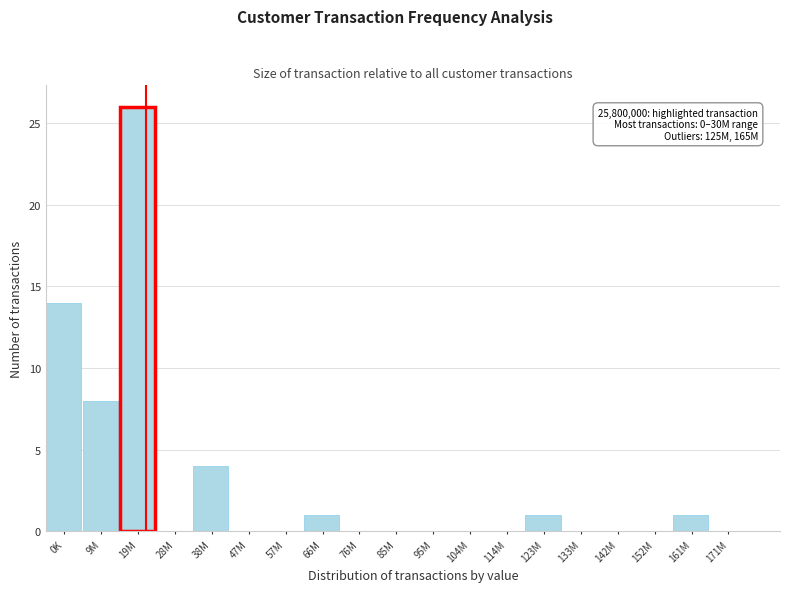

Reading left to right, list all the values displayed in this chart.

0K=14	9M=8	19M=26	28M=0	38M=4	47M=0	57M=0	66M=1	76M=0	85M=0	95M=0	104M=0	114M=0	123M=1	133M=0	142M=0	152M=0	161M=1	171M=0